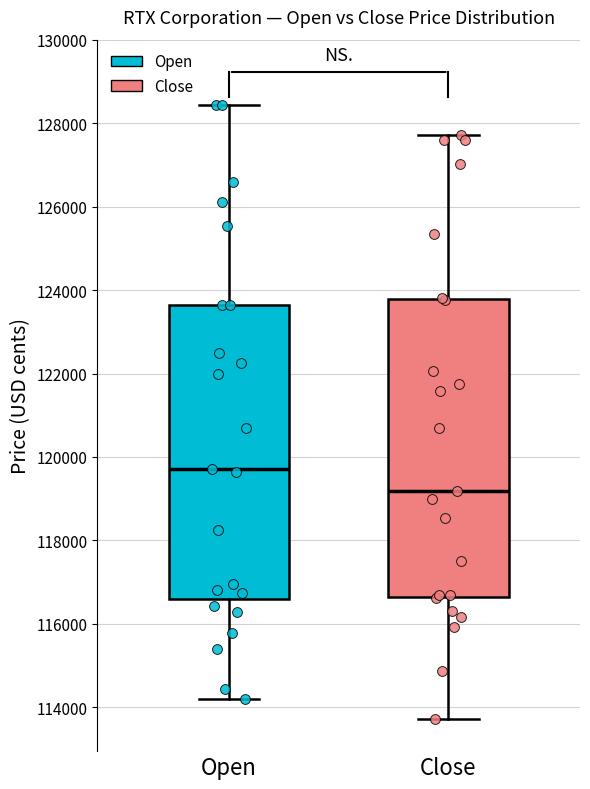

Which box has the lowest median line?

Close